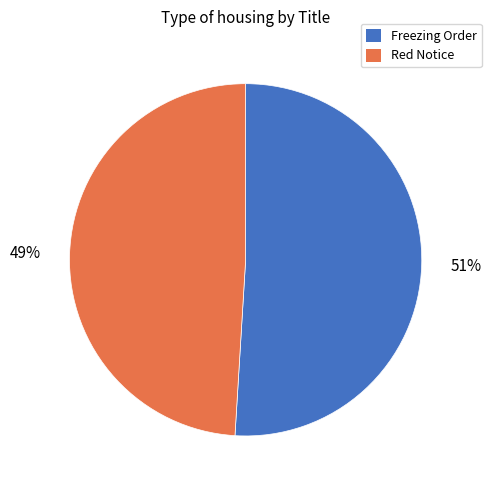

The Red Notice slice represents 37% of the pie. True or false?

False